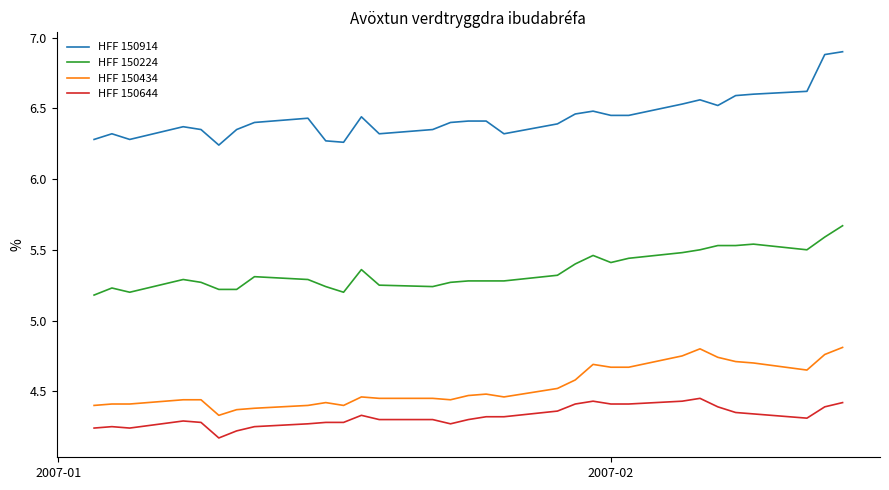

Which series has the widest spread of values?

HFF 150914